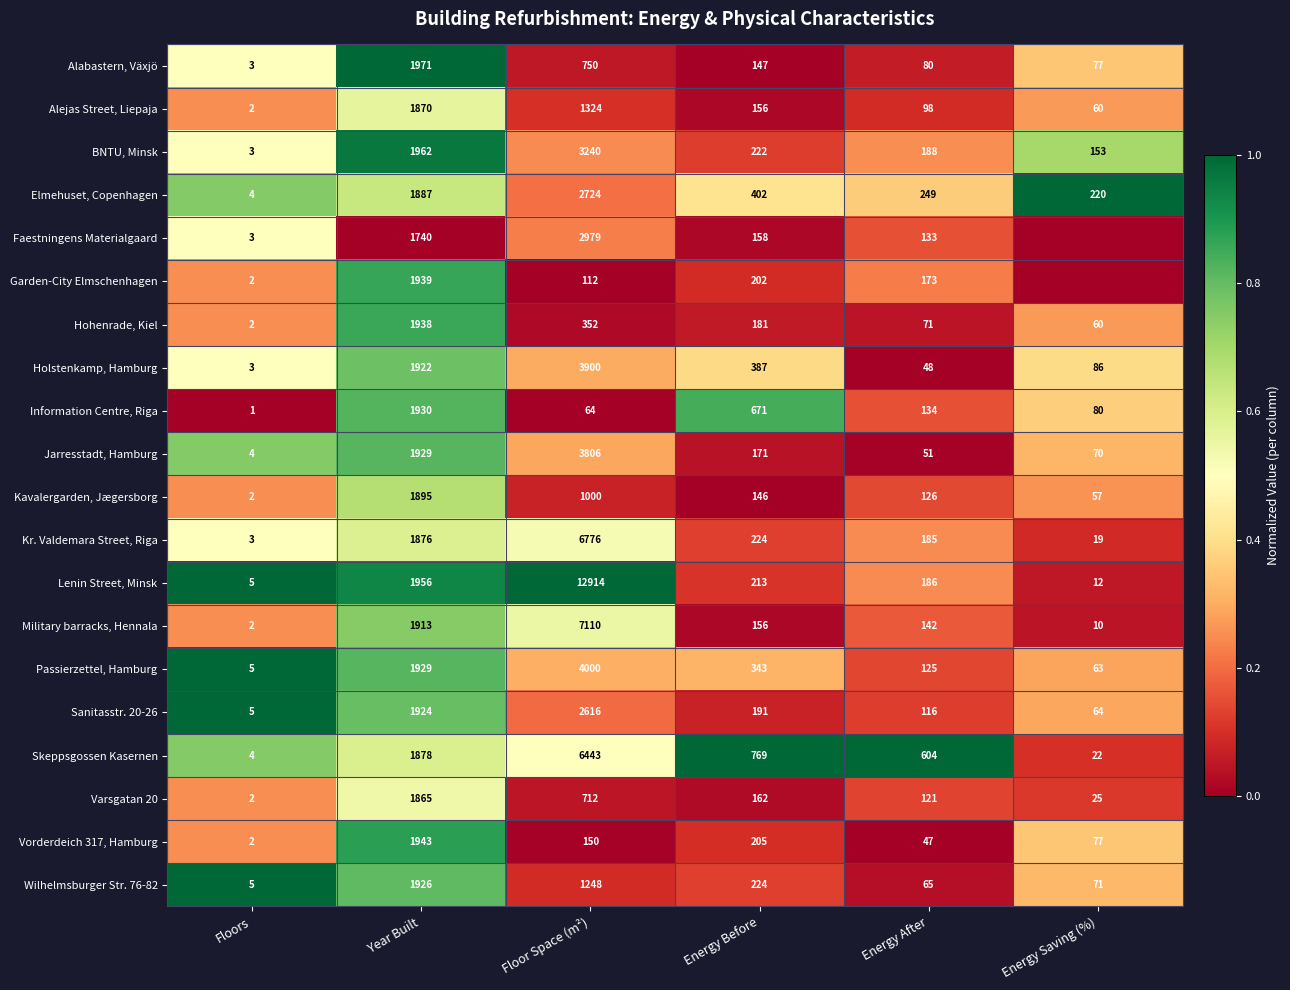

Rank the series at Floor Space (m²) from highest to lowest value.

Lenin Street, Minsk, Military barracks, Hennala, Kr. Valdemara Street, Riga, Skeppsgossen Kasernen, Passierzettel, Hamburg, Holstenkamp, Hamburg, Jarresstadt, Hamburg, BNTU, Minsk, Faestningens Materialgaard, Elmehuset, Copenhagen, Sanitasstr. 20-26, Alejas Street, Liepaja, Wilhelmsburger Str. 76-82, Kavalergarden, Jægersborg, Alabastern, Växjö, Varsgatan 20, Hohenrade, Kiel, Vorderdeich 317, Hamburg, Garden-City Elmschenhagen, Information Centre, Riga